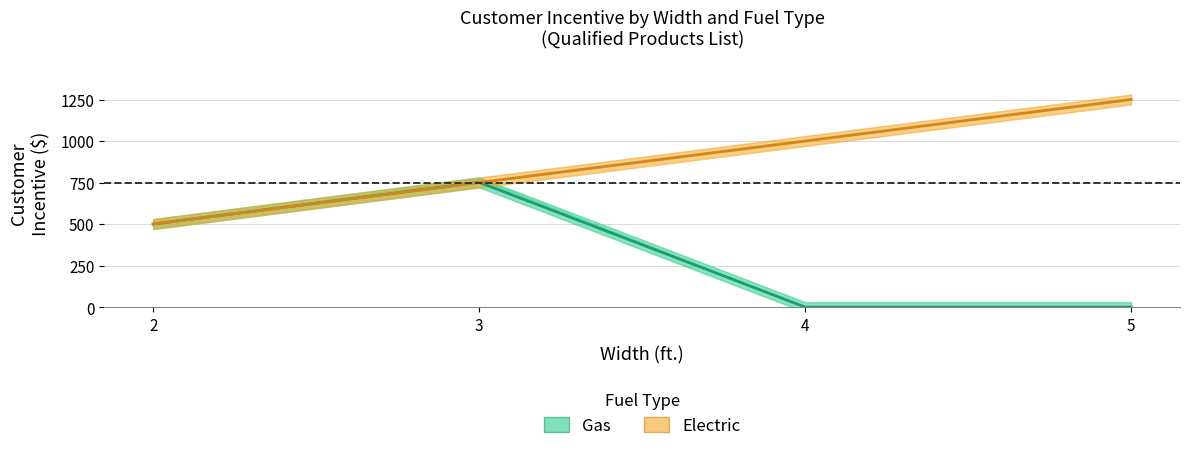

Count the number of categories in the chart.

4